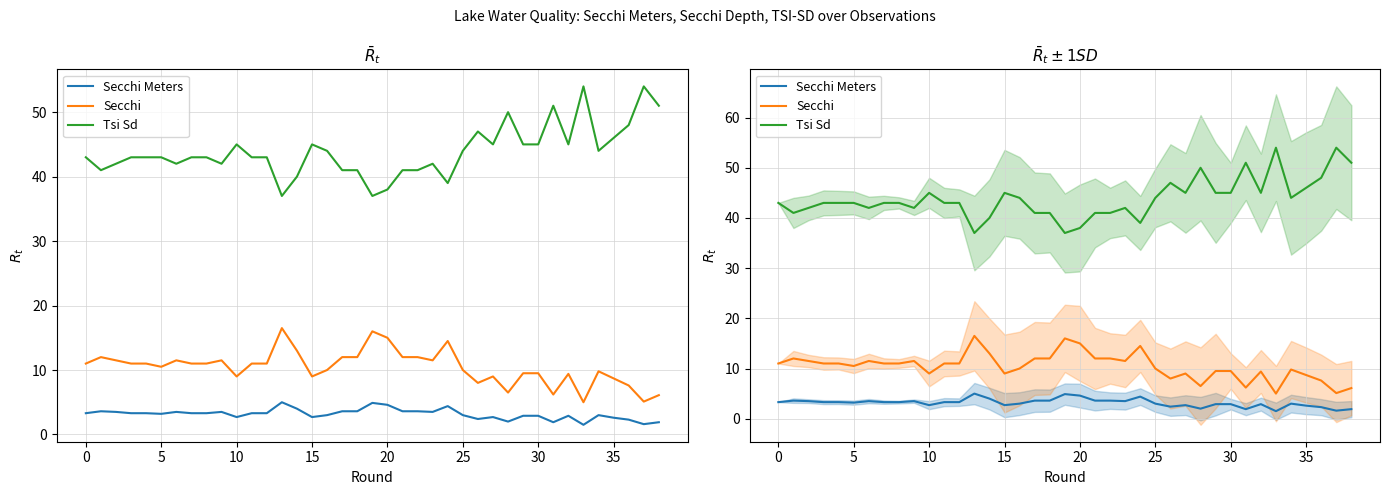

What is the total value across all series at 31?

59.1